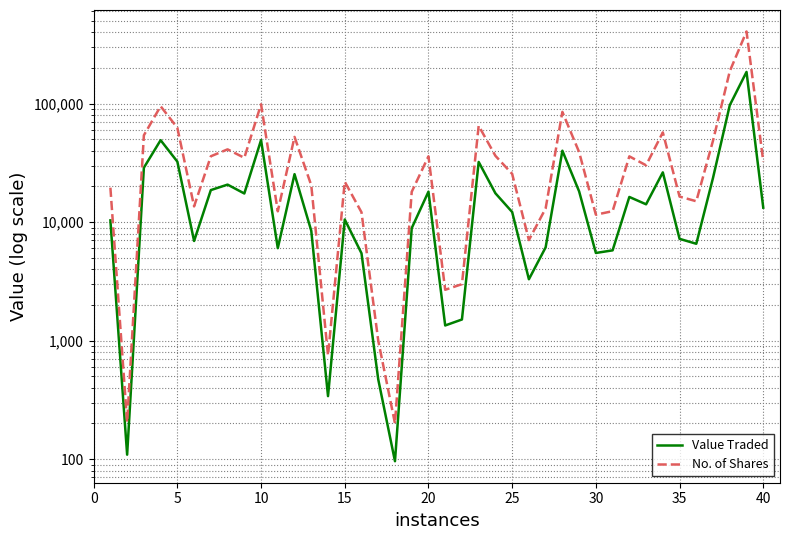

What is the minimum value for Value Traded?

96